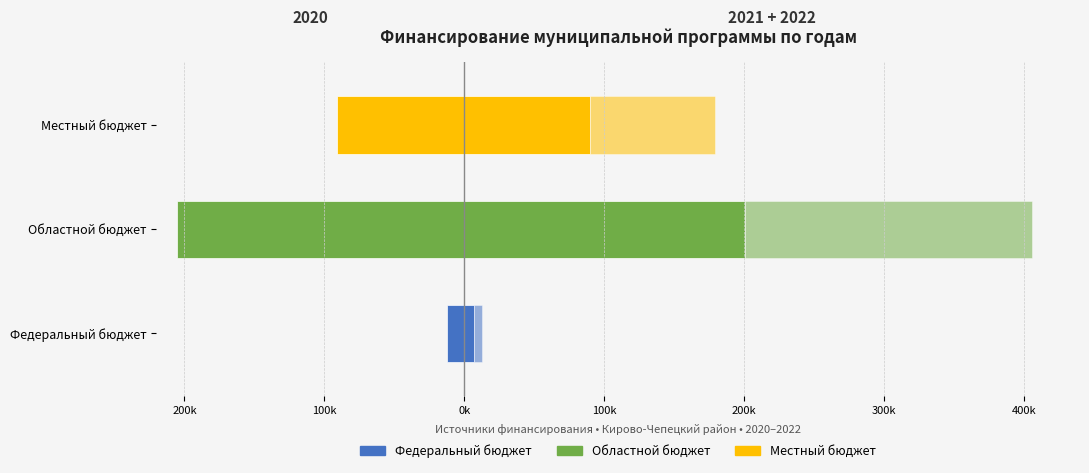

At which label does 2022 reach its peak?

Областной бюджет